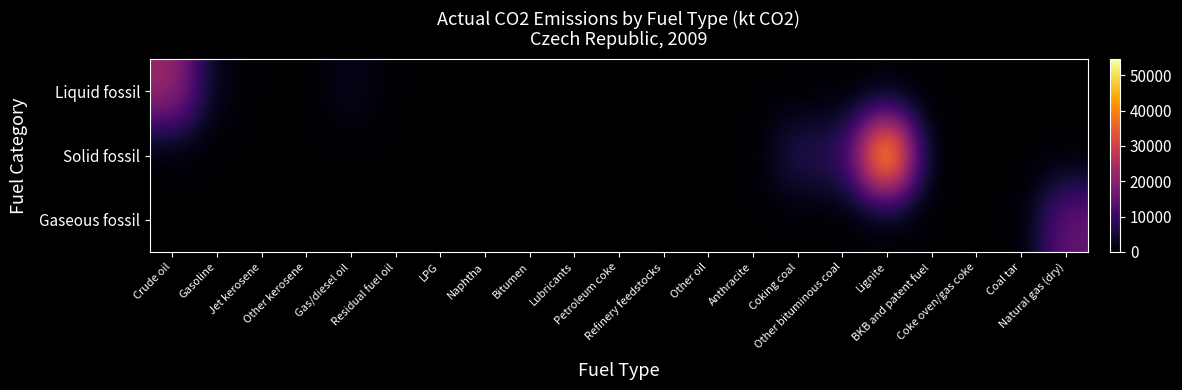

How many distinct data groups are displayed?

3